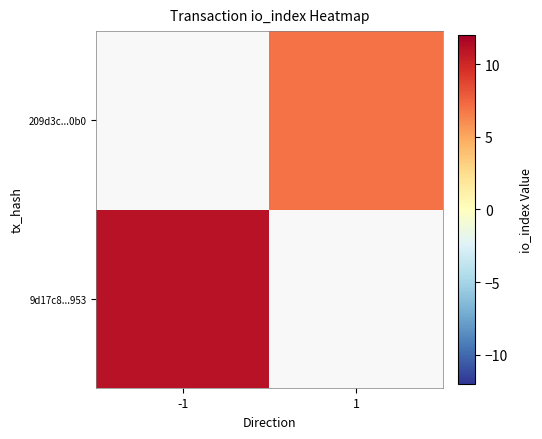

Which has a higher value, 1 or -1?

-1